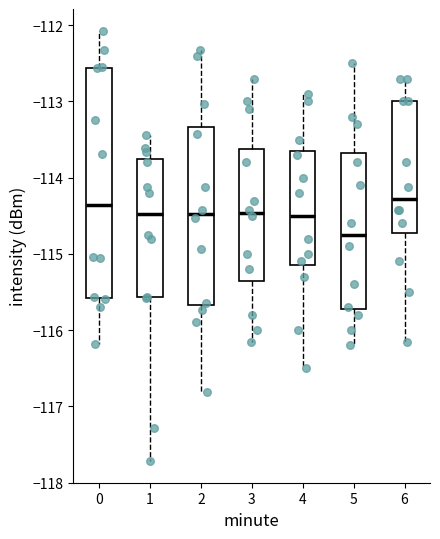

Reading left to right, transcribe this box plot: for each box, give where its median line is, the range the box spans, and where its two whiskers end, as read against the y-axis. The values are not printed on the chart, so give them approximately, as read against the axis.

0: median -114.4, box -115.6 to -112.6, whiskers -116.2 to -112.1
1: median -114.5, box -115.6 to -113.8, whiskers -117.7 to -113.4
2: median -114.5, box -115.7 to -113.3, whiskers -116.8 to -112.3
3: median -114.5, box -115.3 to -113.6, whiskers -116.2 to -112.7
4: median -114.5, box -115.1 to -113.6, whiskers -116.5 to -112.9
5: median -114.7, box -115.7 to -113.7, whiskers -116.2 to -112.5
6: median -114.3, box -114.7 to -113.0, whiskers -116.2 to -112.7